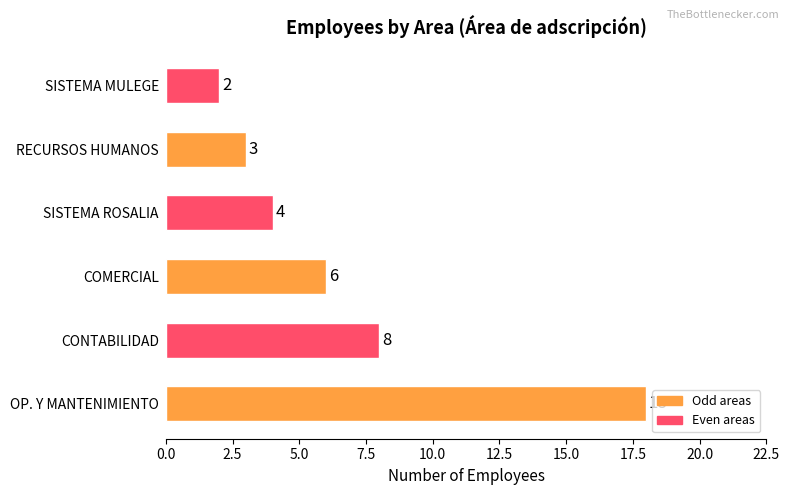

Reading left to right, extract all data points from this chart.

OP. Y MANTENIMIENTO: 18	0	0	0	0	0
CONTABILIDAD: 8	0	0	0	0	0
COMERCIAL: 6	0	0	0	0	0
SISTEMA ROSALIA: 4	0	0	0	0	0
RECURSOS HUMANOS: 3	0	0	0	0	0
SISTEMA MULEGE: 2	0	0	0	0	0